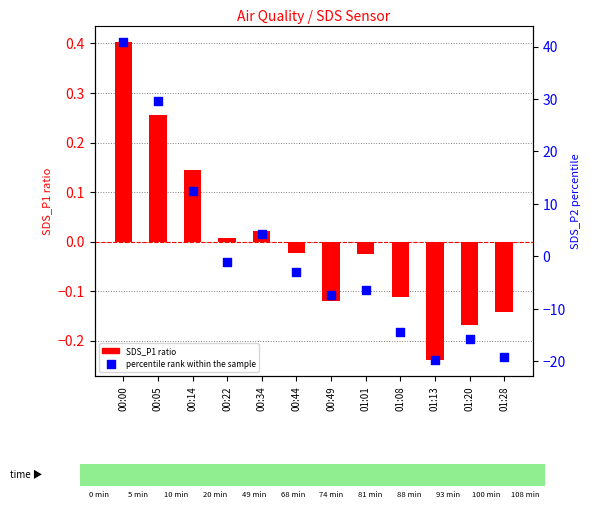

What are all the series names shown in the legend?

SDS_P1 ratio, percentile rank within the sample